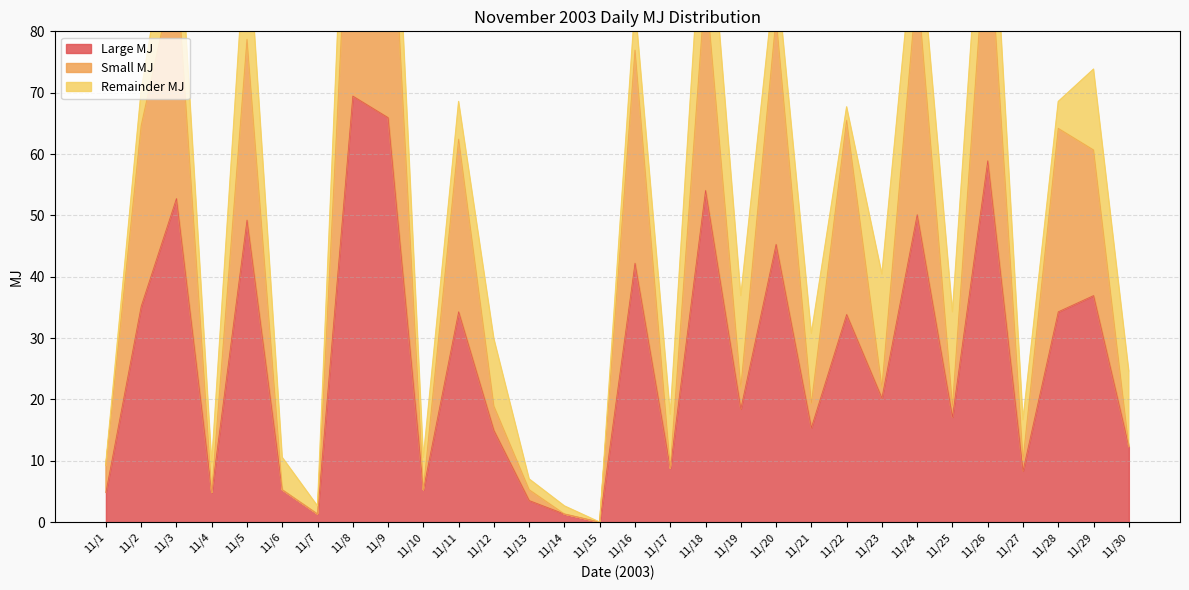

What is the sum of all Large MJ values?

804.3